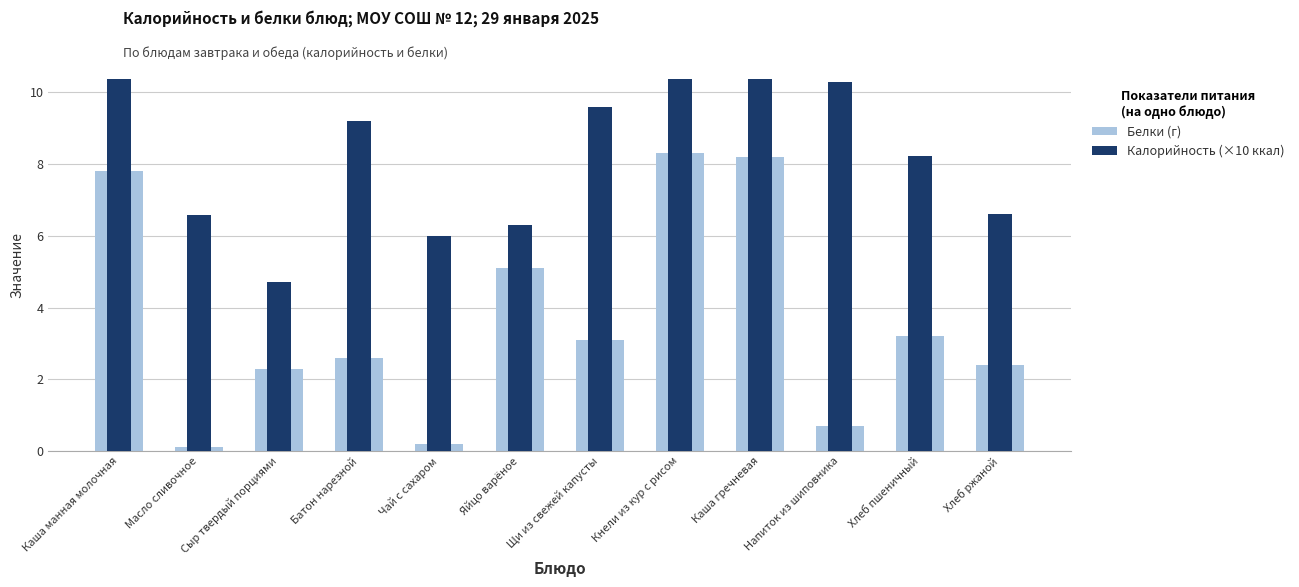

The value of Калорийность (×10 ккал) at Хлеб ржаной is 6.6. True or false?

True